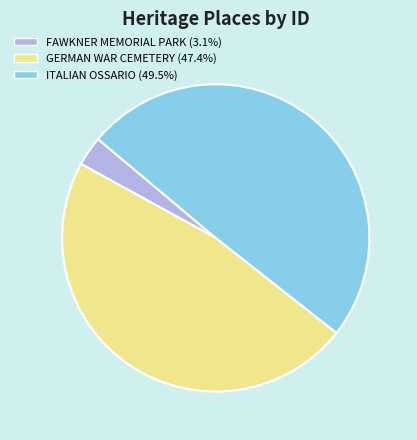

Do ITALIAN OSSARIO and FAWKNER MEMORIAL PARK together represent more than half of the pie?

Yes